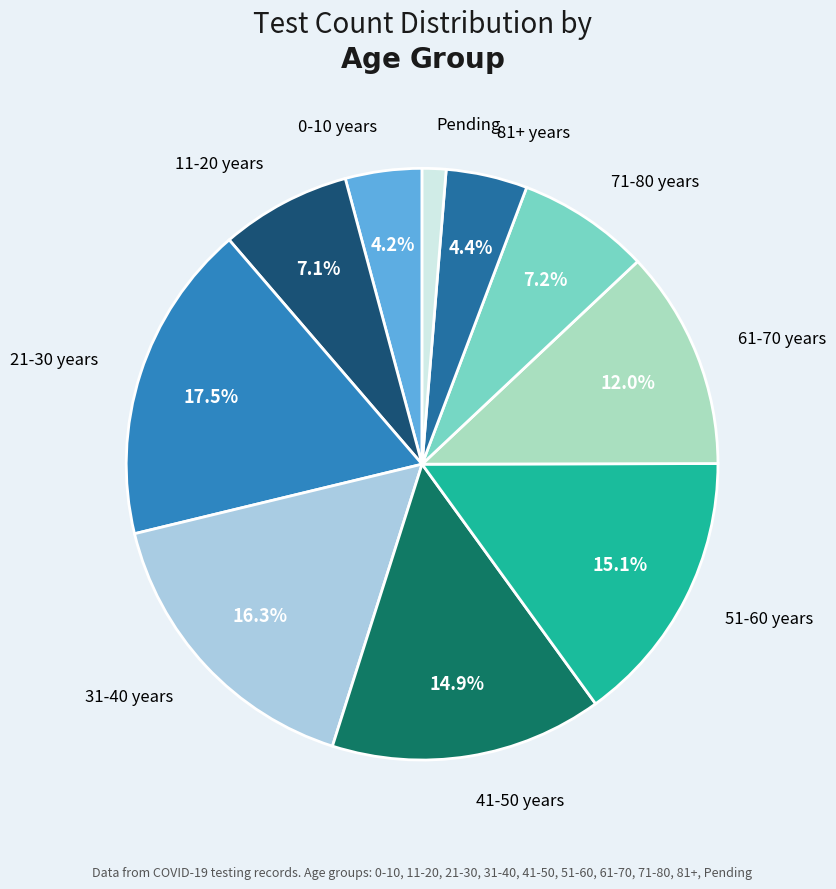

Is it true that Pending is 1% of the pie?

True